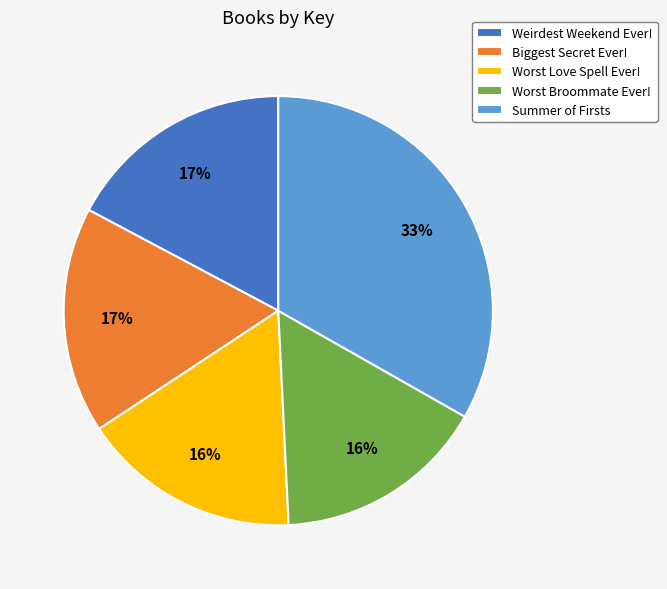

The Biggest Secret Ever! slice represents 17% of the pie. True or false?

True